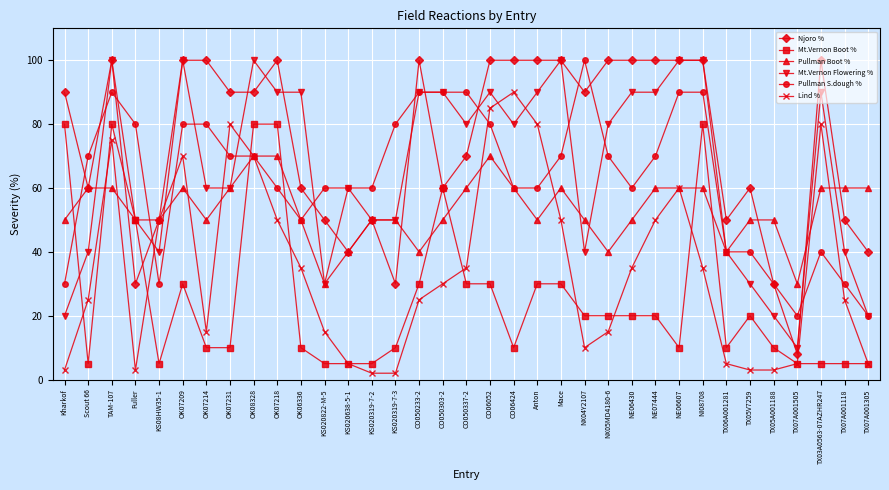

What is the sum of all Lind % values?

1226